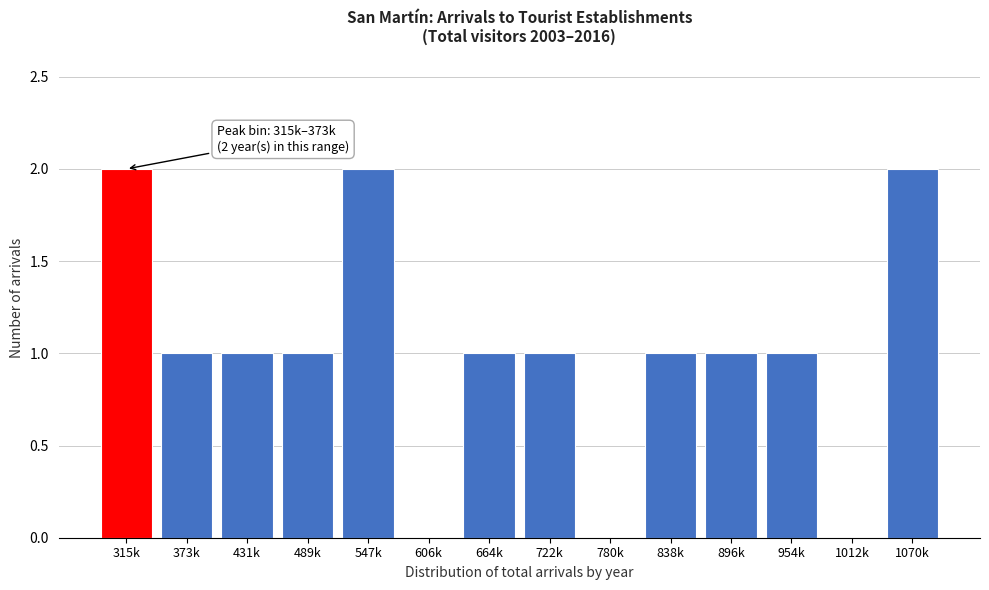

Reading left to right, transcribe all the data shown in this chart.

315k=2	373k=1	431k=1	489k=1	547k=2	606k=0	664k=1	722k=1	780k=0	838k=1	896k=1	954k=1	1012k=0	1070k=2